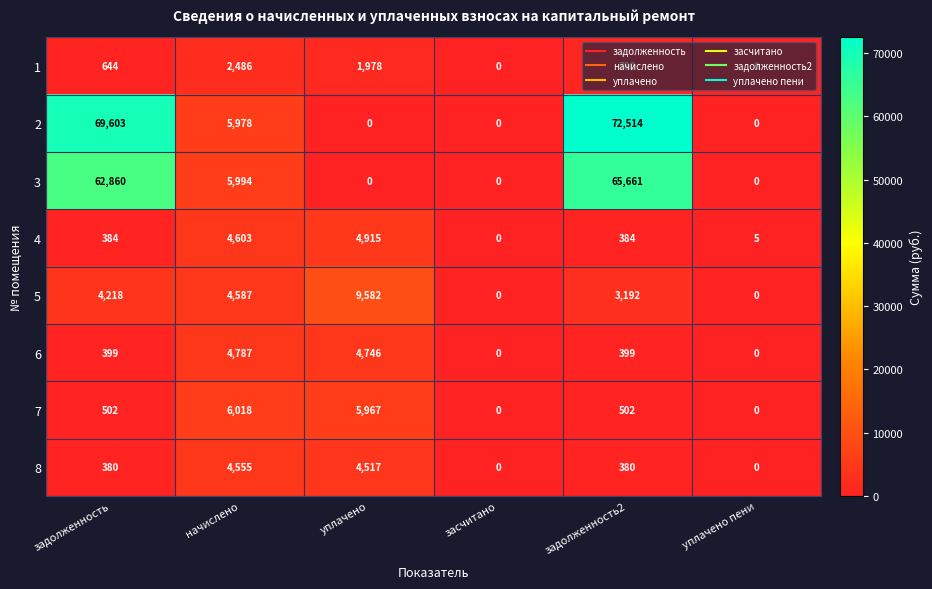

What is the greatest value displayed?

72514